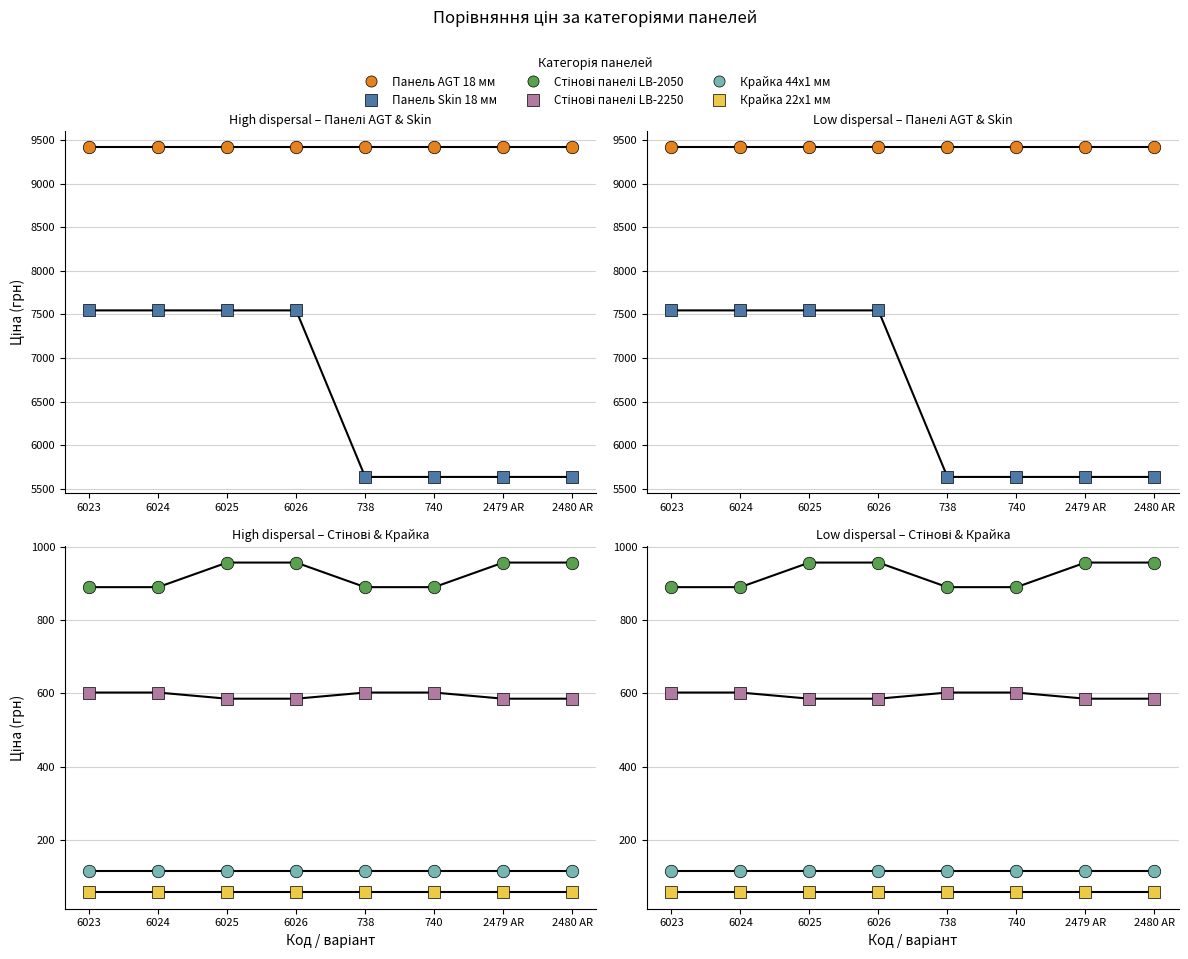

What is the highest value of the Крайка 44x1 мм series?

113.3